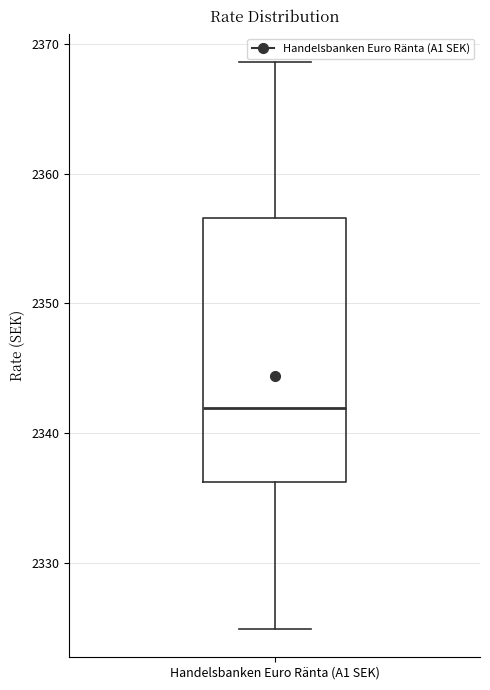

Where does the lower whisker of the box for Handelsbanken Euro Ränta (A1 SEK) end on the y-axis? The values are not printed on the chart, so give them approximately, as read against the axis.

2325